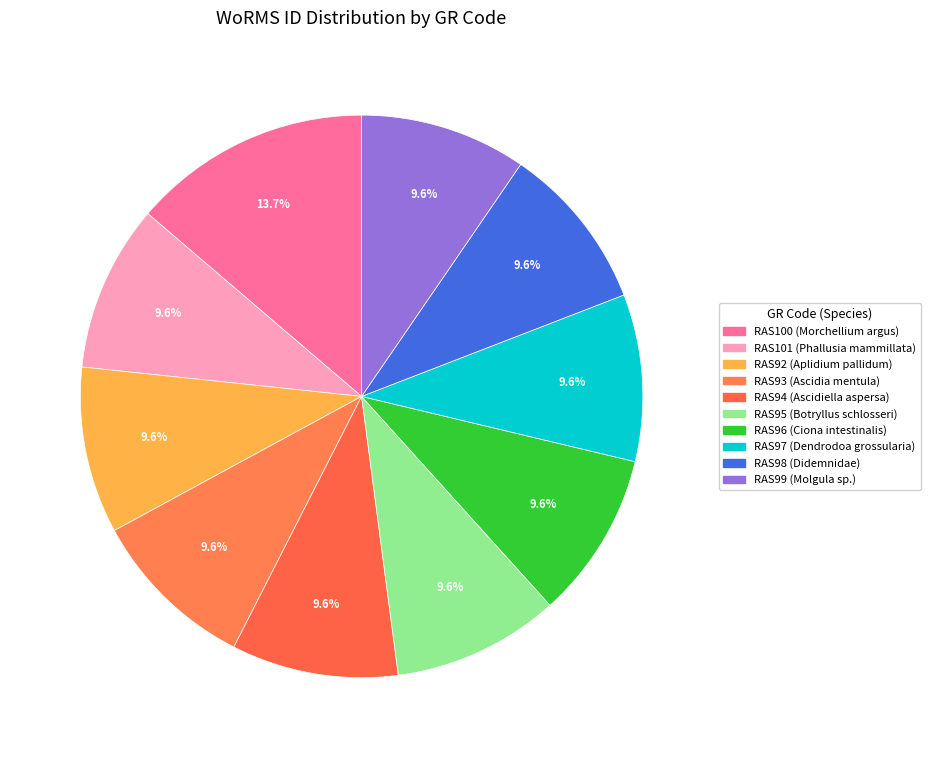

Does any single category account for the majority?

No